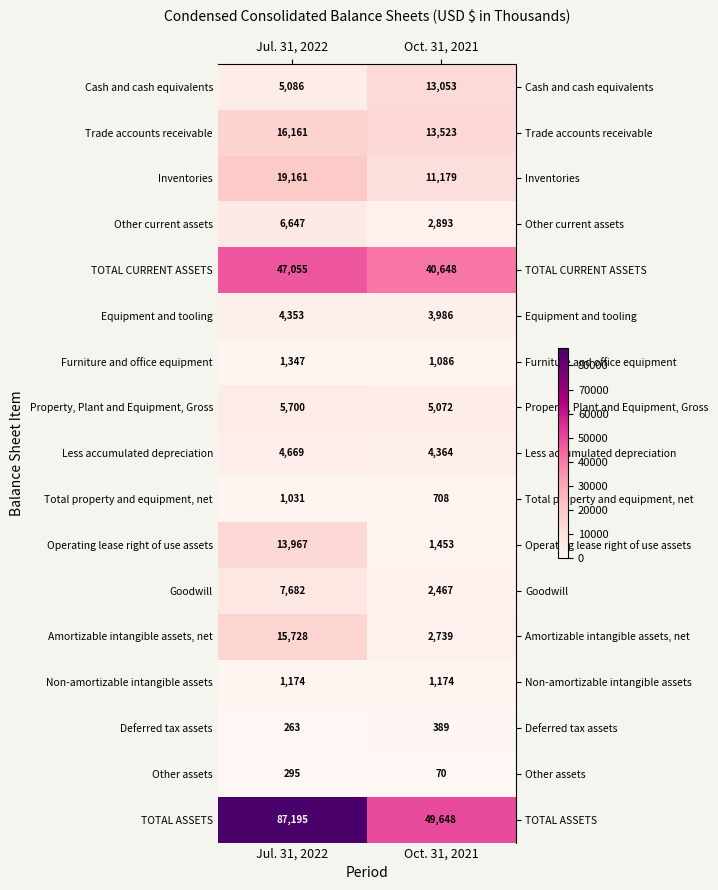

The Total property and equipment, net series shows 1187 at Oct. 31, 2021. True or false?

False